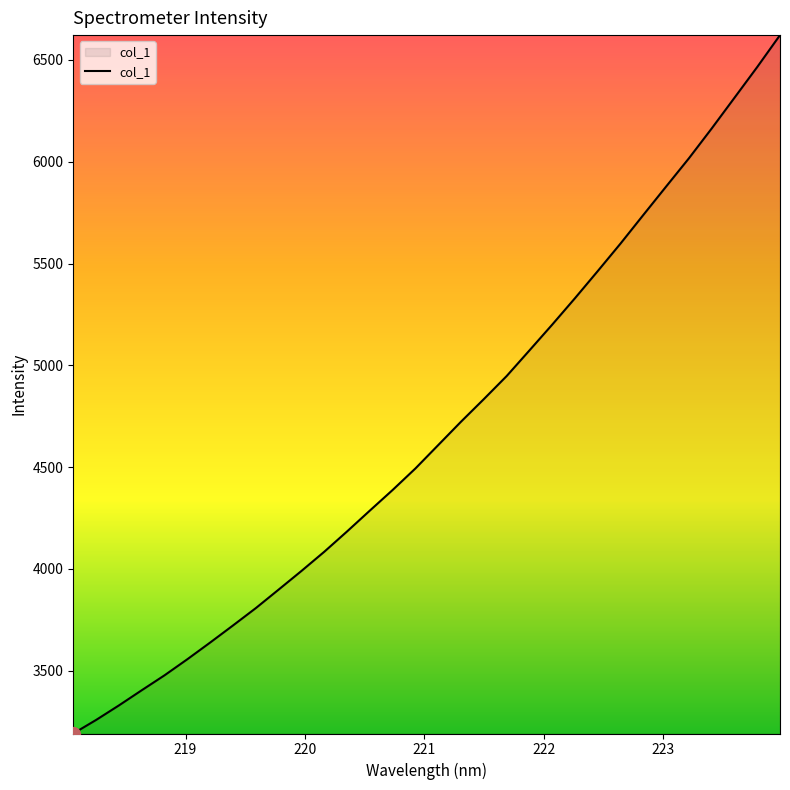

What is the difference between the maximum and minimum values?

3430.9